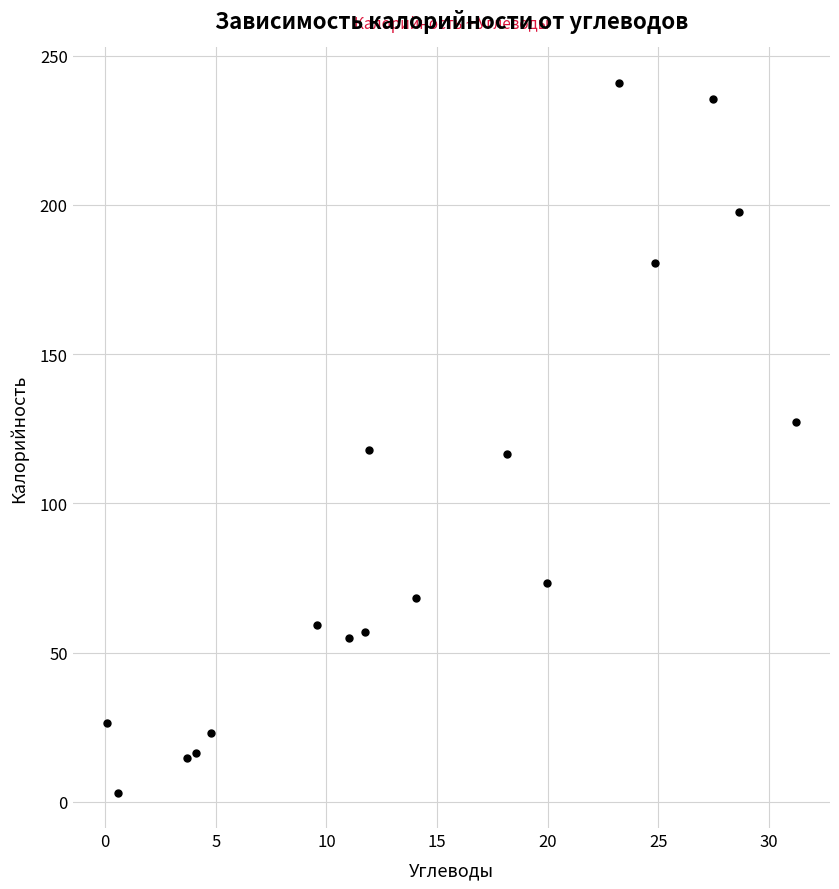

What is the range of Y values (max minus min)?

237.7